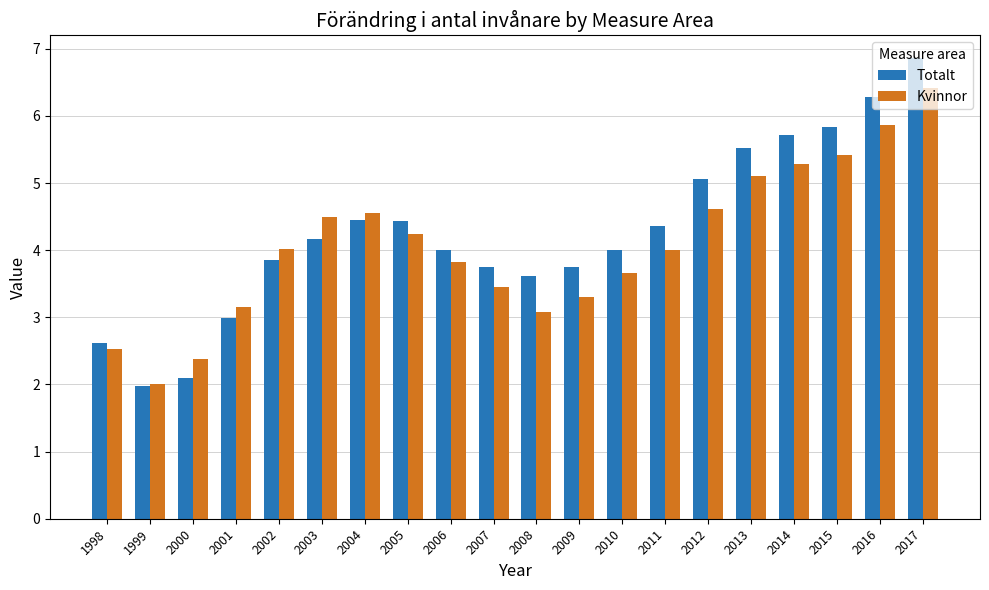

Count the number of categories in the chart.

20